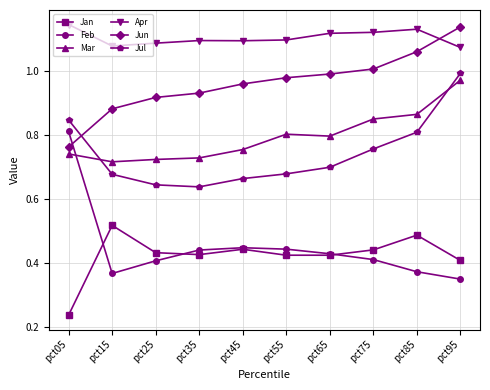

Is it true that Apr equals 1.5 at pct25?

False